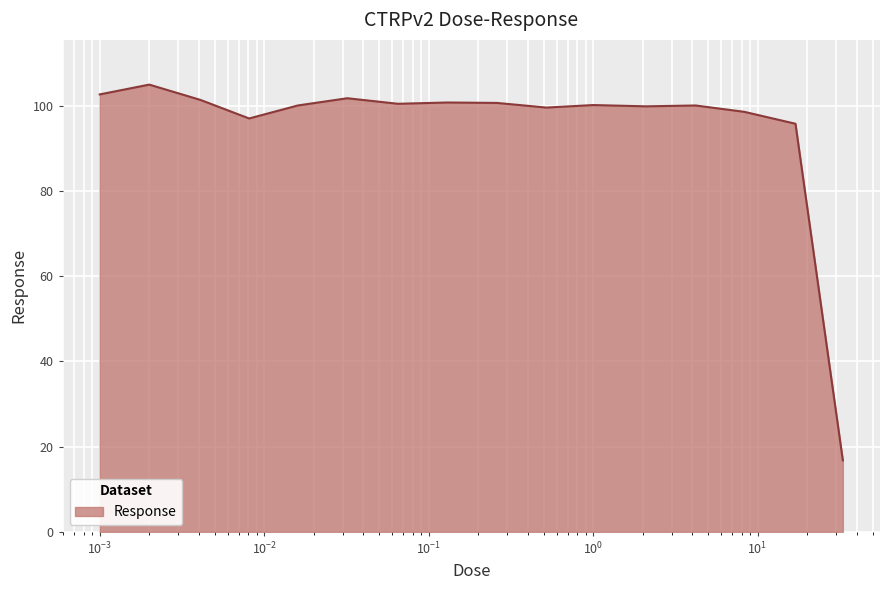

What is the minimum value shown in the chart?

16.8